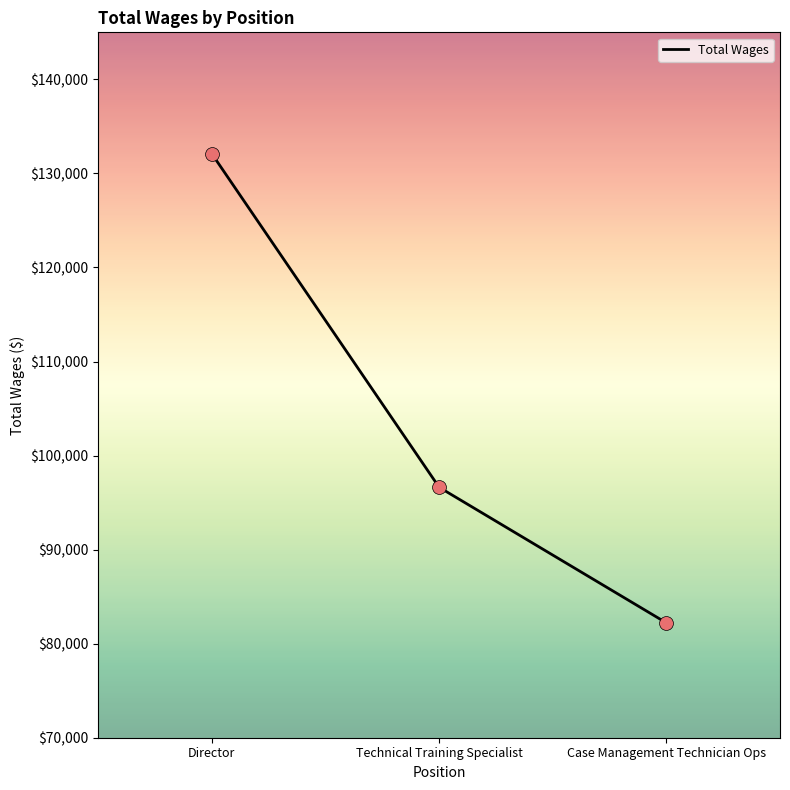

What is the ratio of the value at Case Management Technician Ops to the value at Technical Training Specialist?

0.9